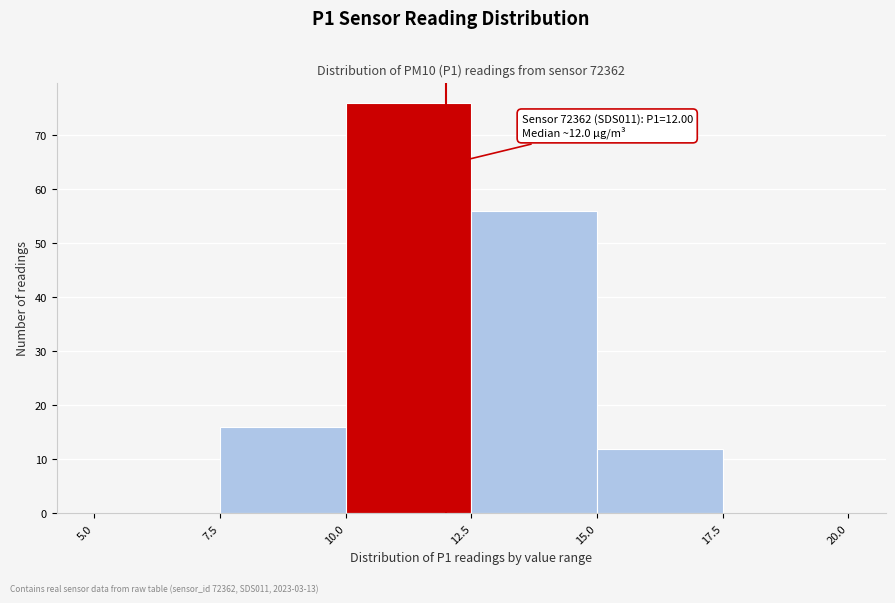

Over which range of the x-axis is the bar tallest?

10.0 to 12.5